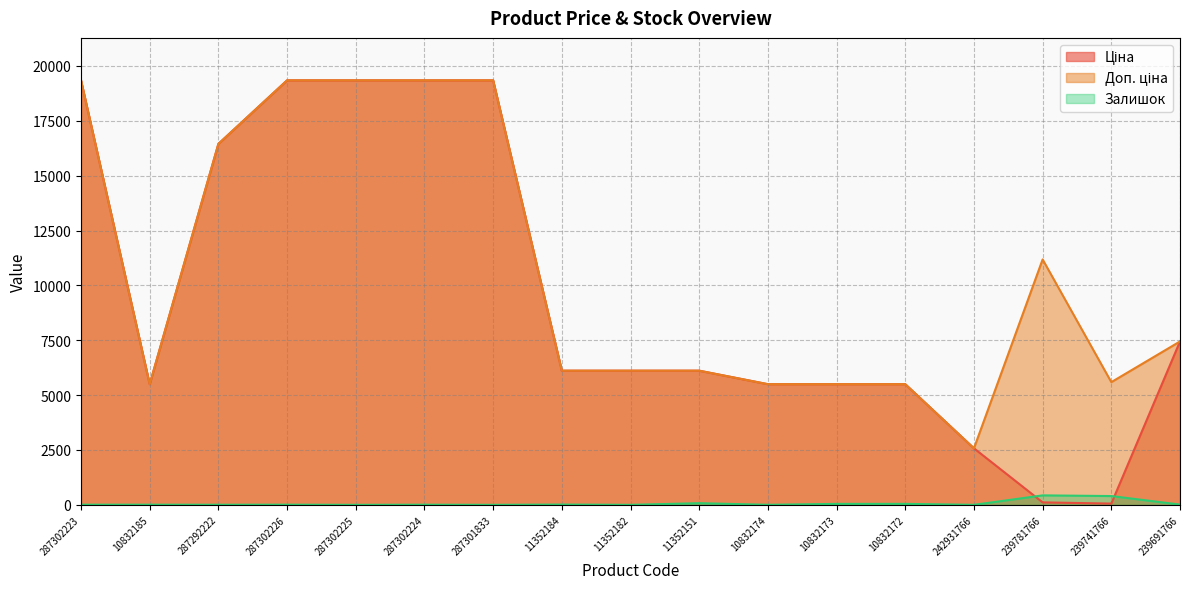

What is the label of the 15th point from the left?

239781766